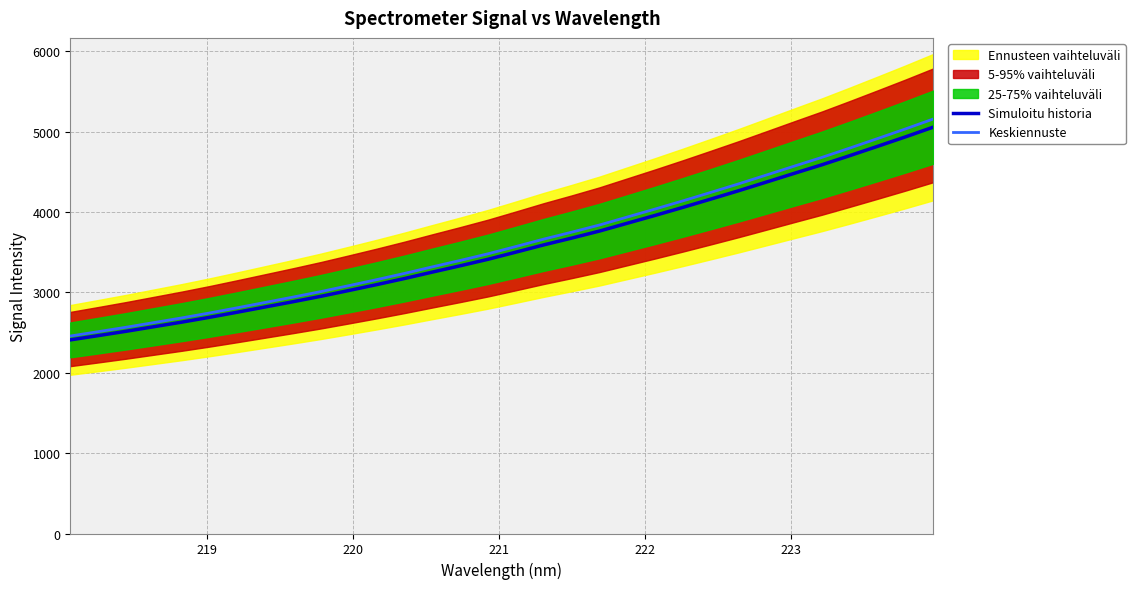

Reading left to right, transcribe all the data shown in this chart.

Simuloitu historia: 2408.2	2461.4	2515.3	2572.3	2629.3	2689.6	2753.2	2818.3	2883.6	2951.1	3023.0	3096.2	3172.3	3252.2	3330.6	3411.6	3500.4	3590.6	3674.8	3762.5	3859.9	3957.3	4057.3	4160.0	4264.2	4372.0	4480.5	4587.6	4701.2	4817.0	4934.4	5055.5
Keskiennuste: 2456.4	2510.6	2565.6	2623.7	2681.8	2743.4	2808.3	2874.7	2941.2	3010.1	3083.4	3158.1	3235.8	3317.2	3397.2	3479.9	3570.4	3662.4	3748.3	3837.7	3937.1	4036.5	4138.4	4243.2	4349.5	4459.5	4570.1	4679.4	4795.2	4913.3	5033.1	5156.6